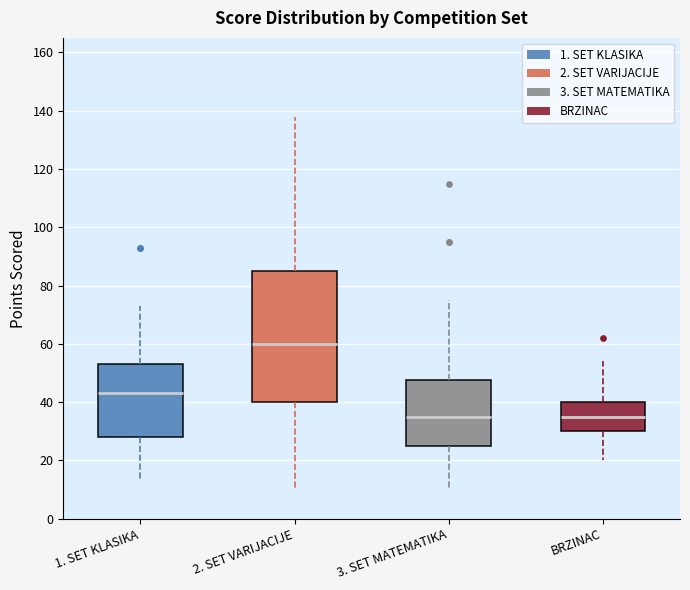

Which box's median line is the highest?

2. SET VARIJACIJE